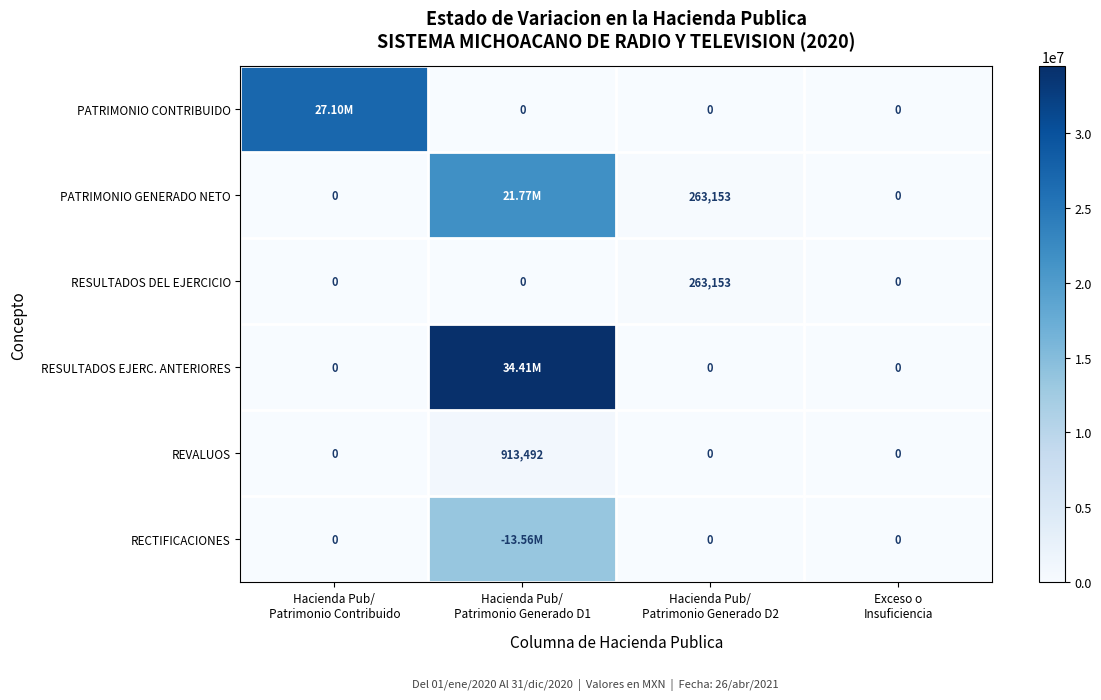

Between Hacienda Pub/ Patrimonio Generado D1 and Hacienda Pub/ Patrimonio Generado D2, which series saw the biggest shift?

RESULTADOS EJERC. ANTERIORES